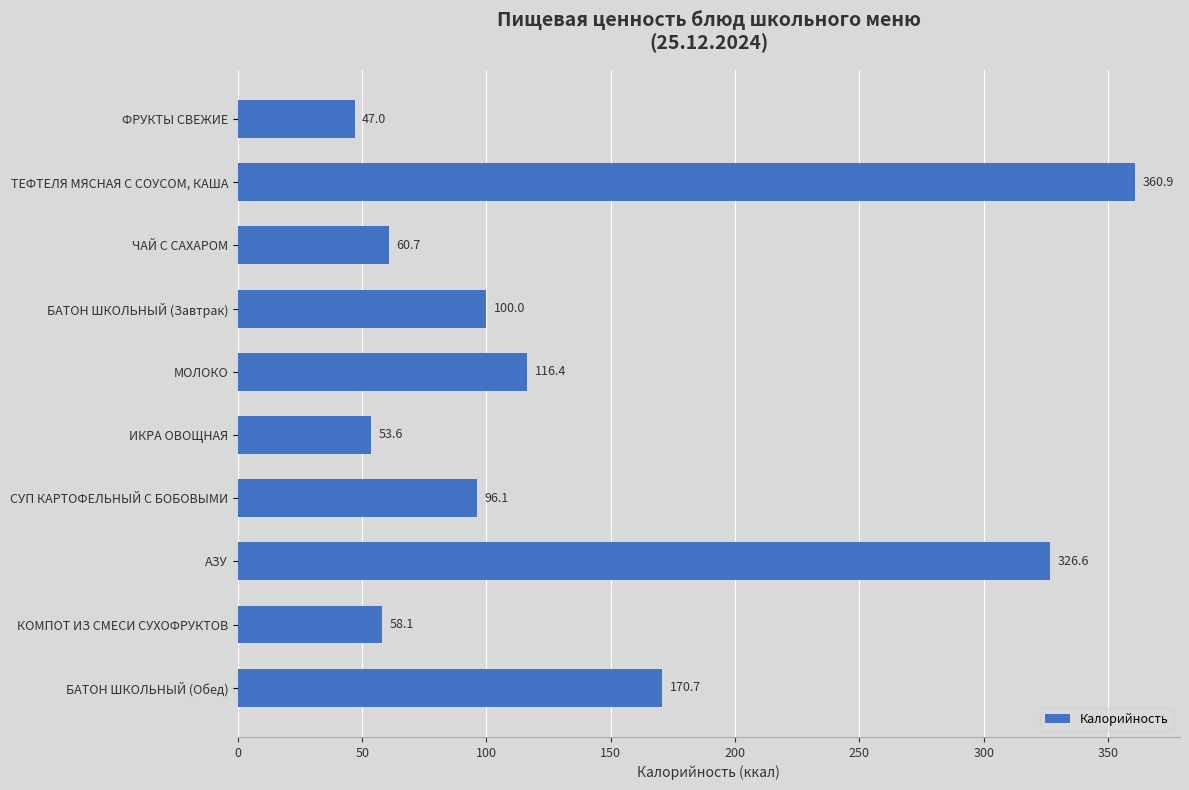

True or false: the data shows 116.4 at МОЛОКО.

True